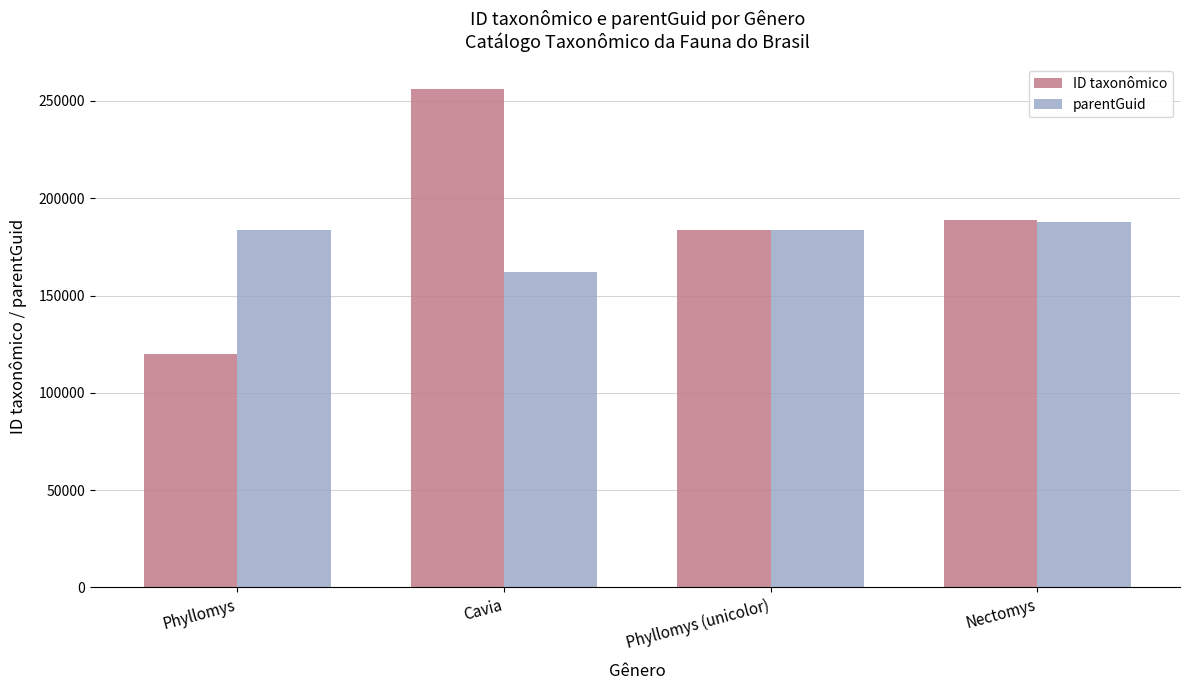

What is the sum of all parentGuid values?

717369